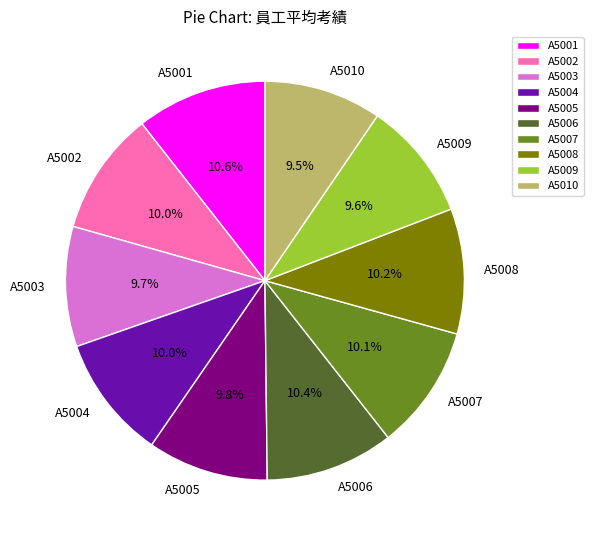

Does any single category account for the majority?

No